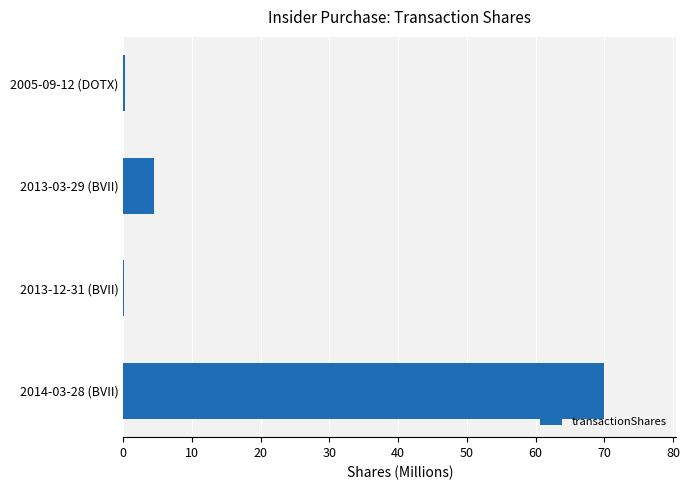

The chart shows a value of 15.7 at 2014-03-28 (BVII). True or false?

False